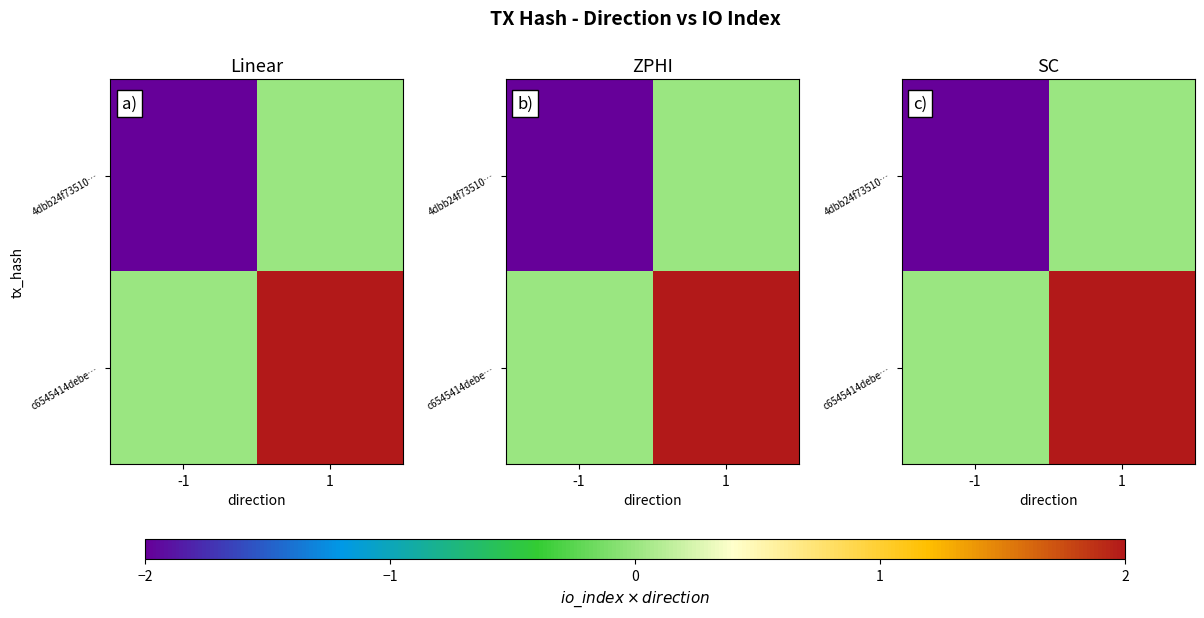

What is the sum of all c6545414debe… values?

6